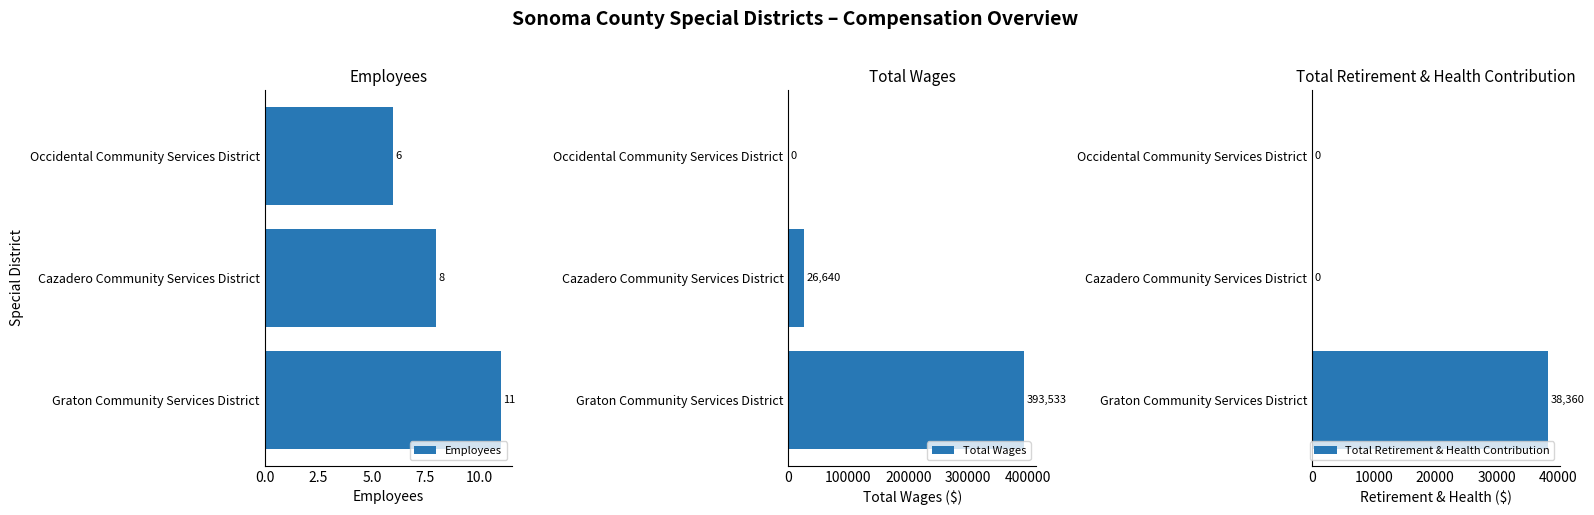

Count the number of categories in the chart.

3